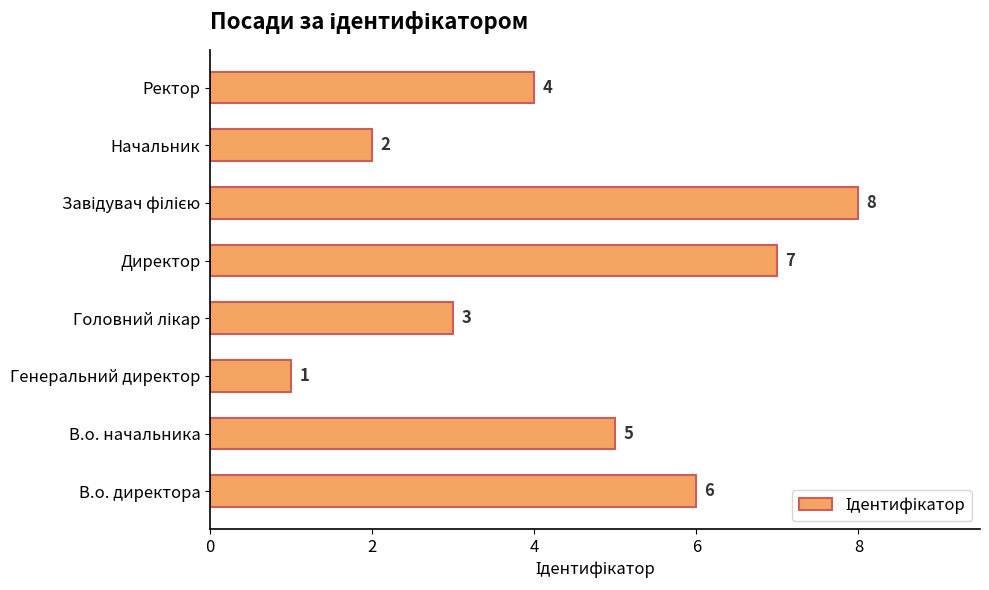

What is the change in value from Генеральний директор to Начальник?

+1